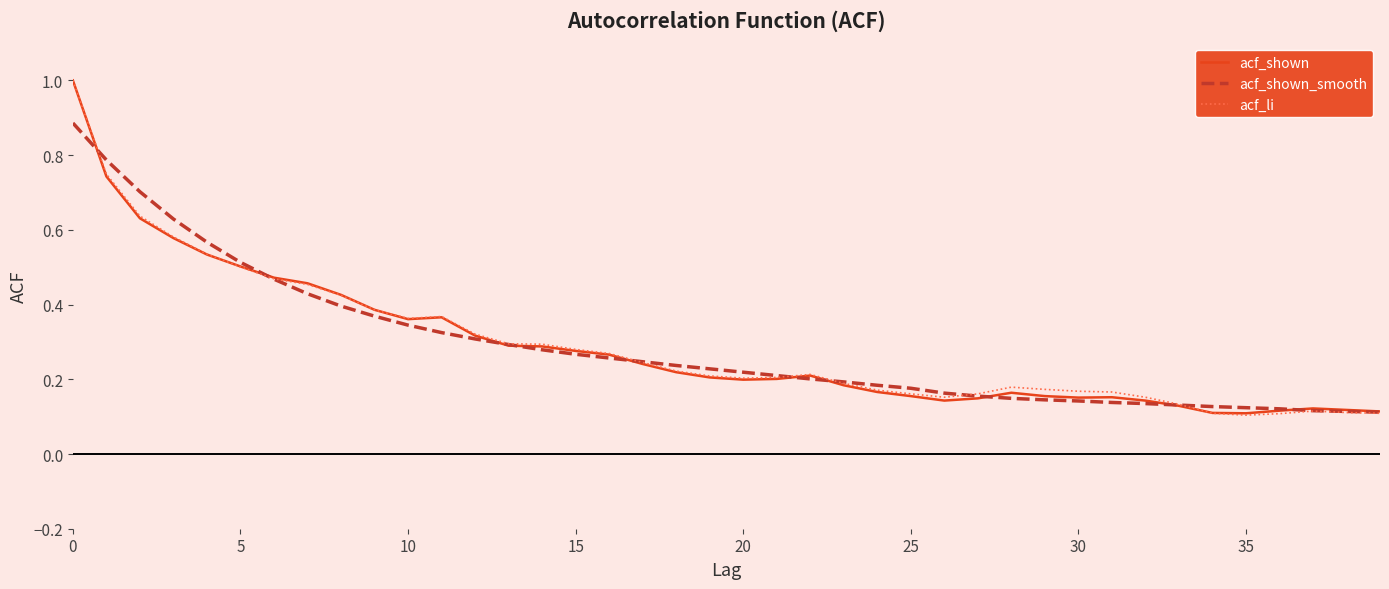

True or false: acf_li and acf_shown_smooth cross at least once.

True